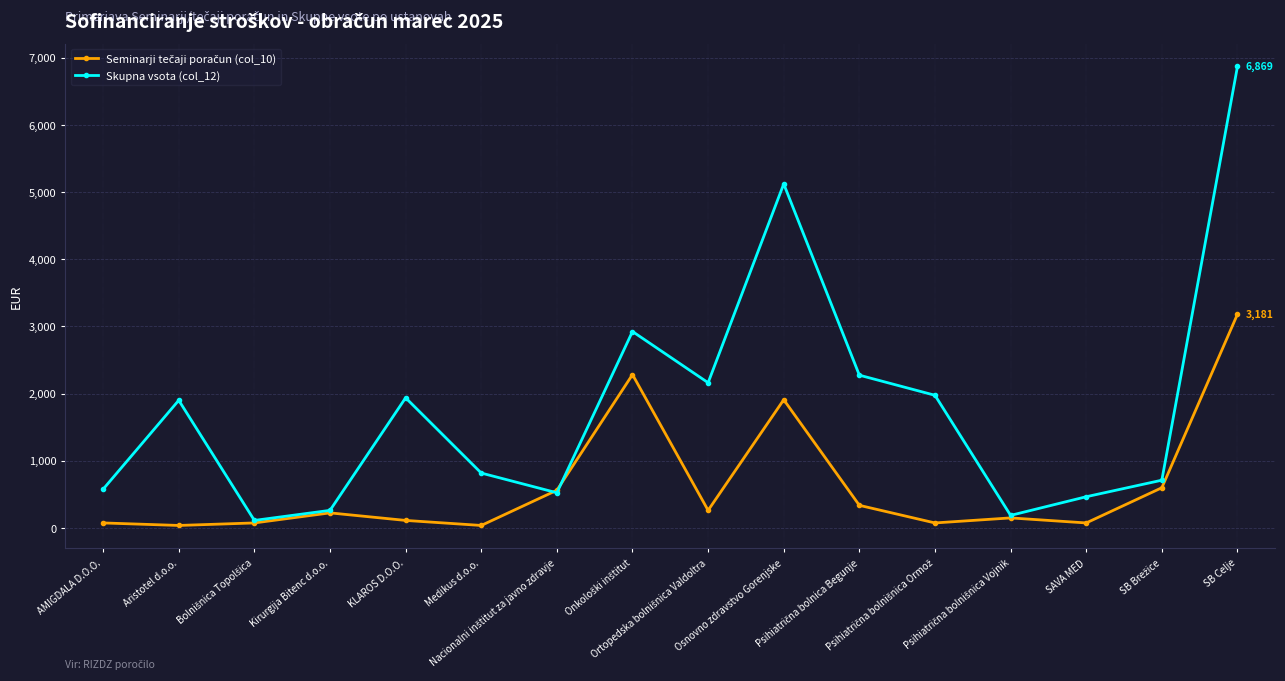

Which series has the widest spread of values?

Skupna vsota (col_12)